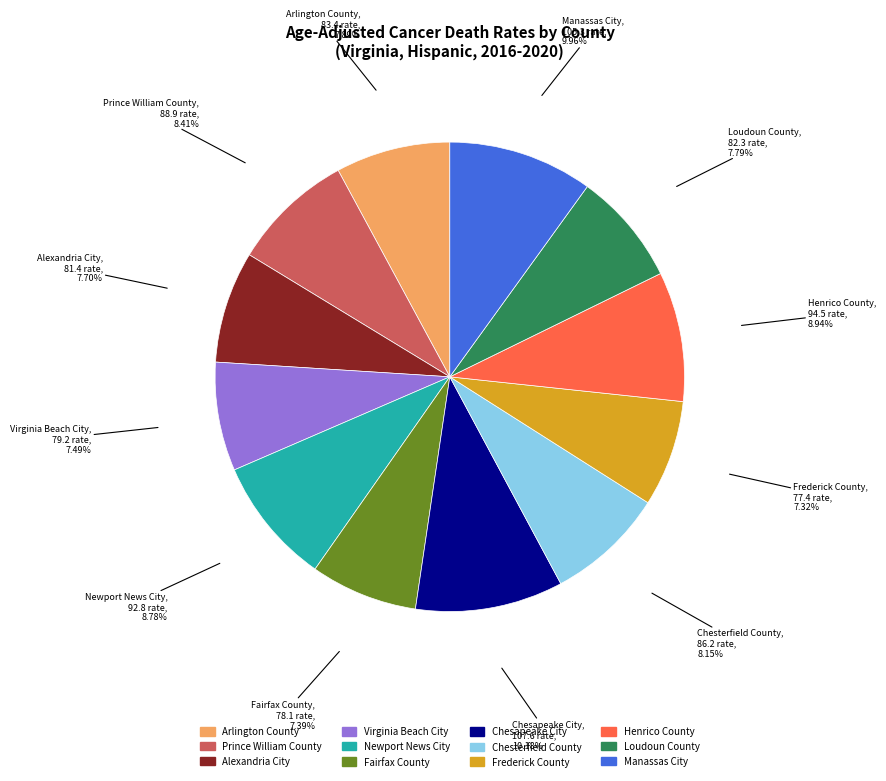

Approximately how many times larger is the value at Henrico County compared to Chesterfield County?

1.1